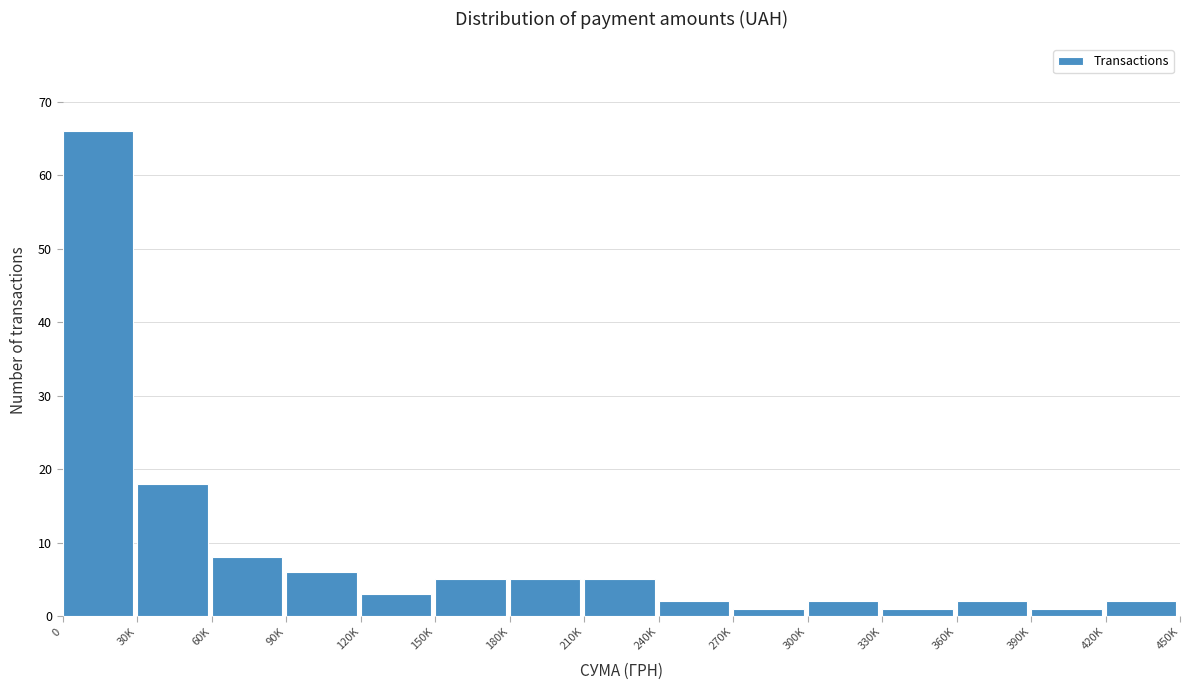

Reading right to left, transcribe all the data shown in this chart.

420K=2	390K=1	360K=2	330K=1	300K=2	270K=1	240K=2	210K=5	180K=5	150K=5	120K=3	90K=6	60K=8	30K=18	0=66